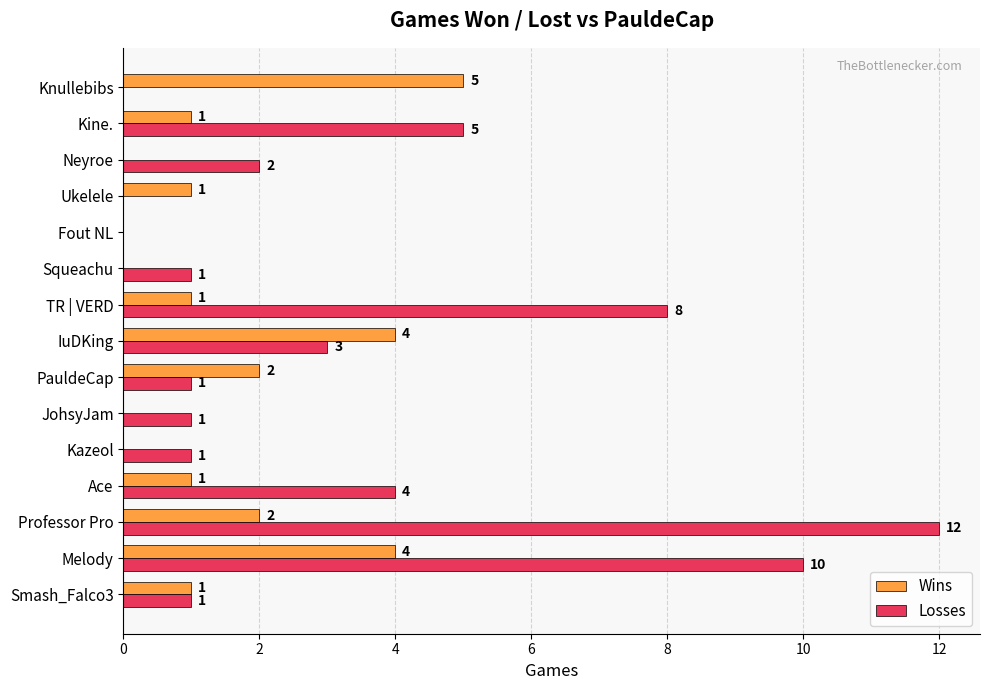

What is the sum of all Wins values?

22